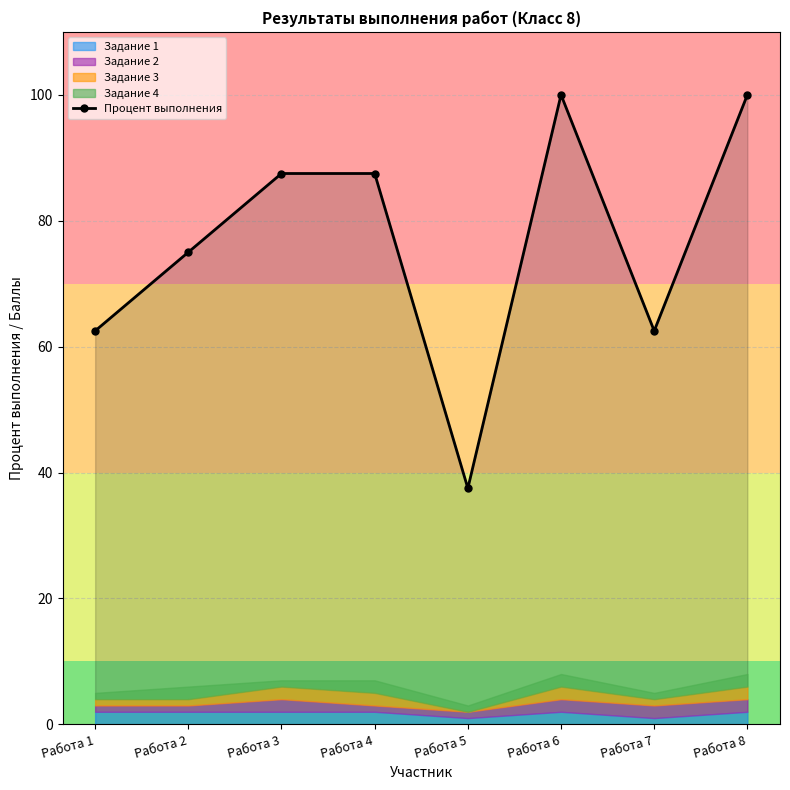

Reading left to right, what are all the values shown in this chart?

Работа 1=62.5	Работа 2=75.0	Работа 3=87.5	Работа 4=87.5	Работа 5=37.5	Работа 6=100.0	Работа 7=62.5	Работа 8=100.0